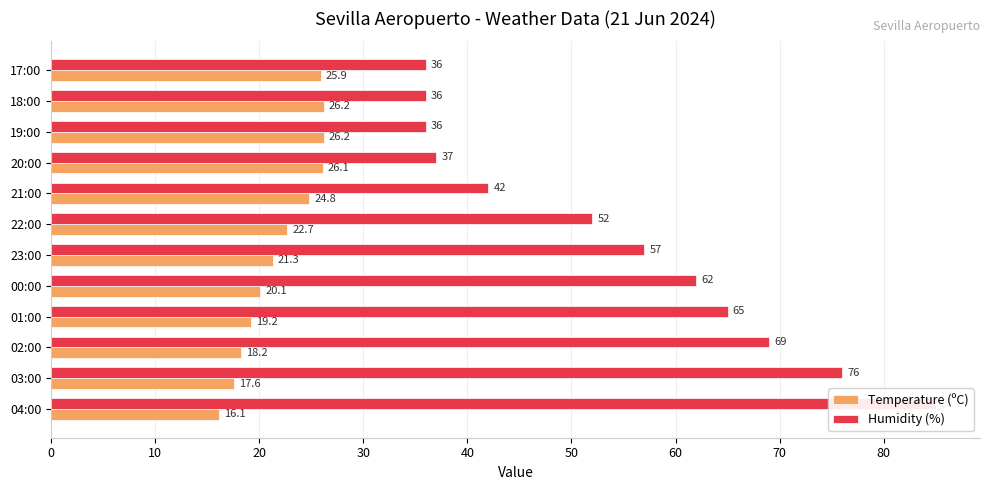

What is the maximum value for Humidity (%)?

85.0